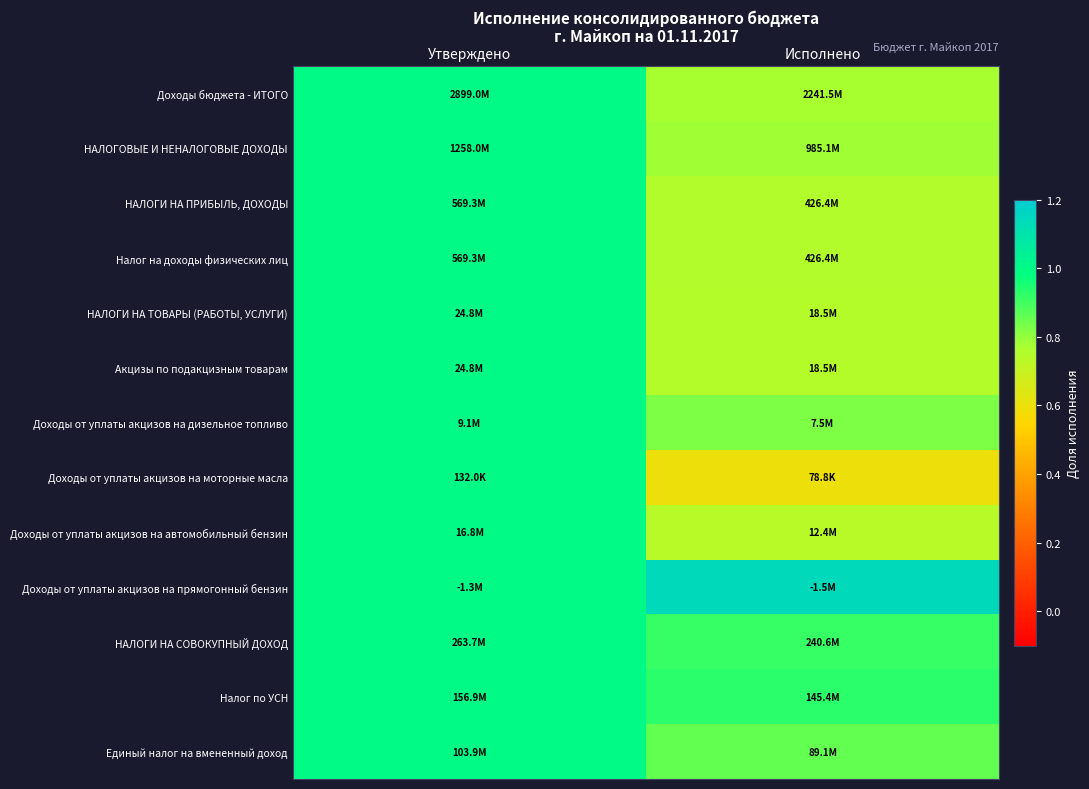

At how many categories does at least one series exceed 1?

1